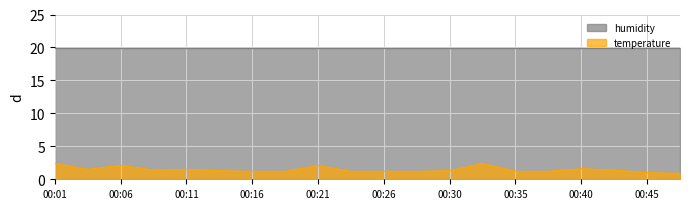

Does the chart have visible grid lines?

Yes